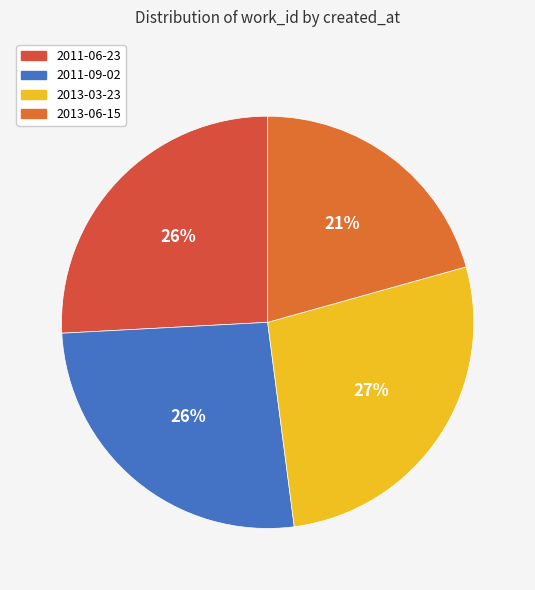

How many slices are in this pie chart?

4